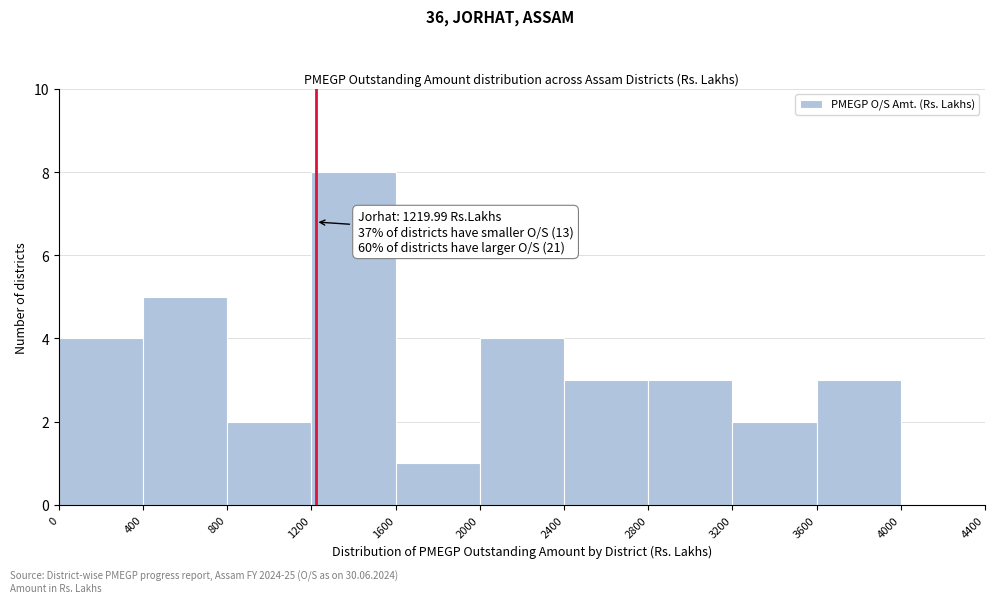

Which range on the x-axis has the tallest bar?

1200 to 1600